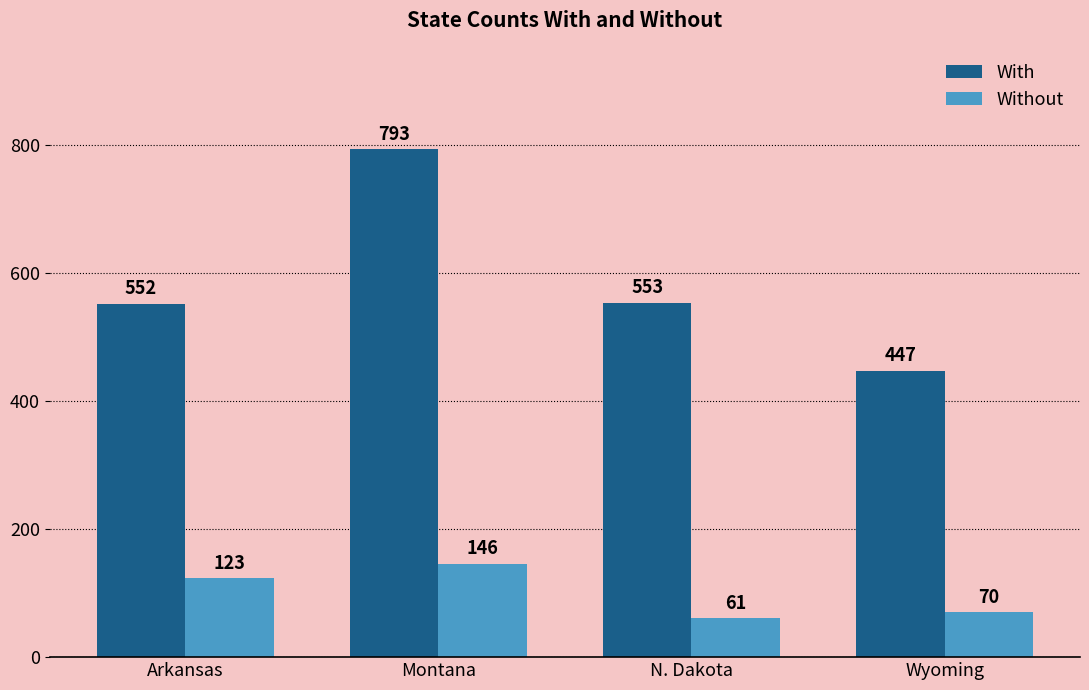

Is it true that With equals 552 at Arkansas?

True